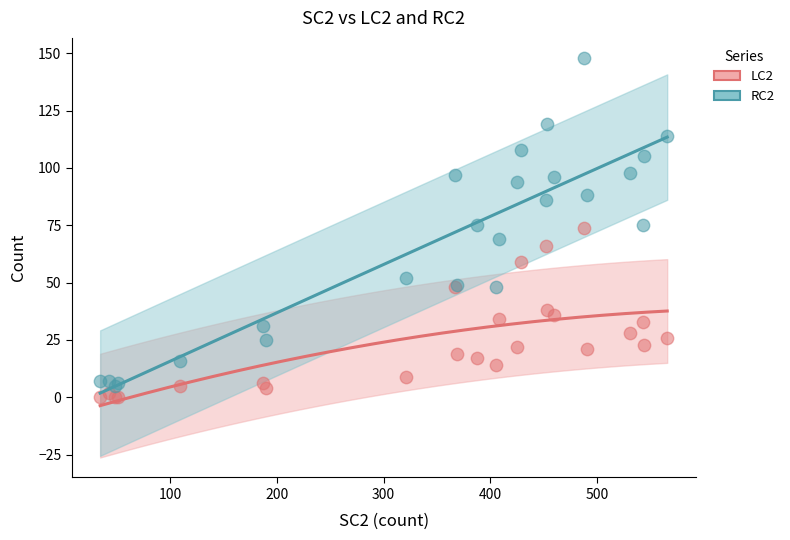

Which series has the widest spread of Y values?

RC2